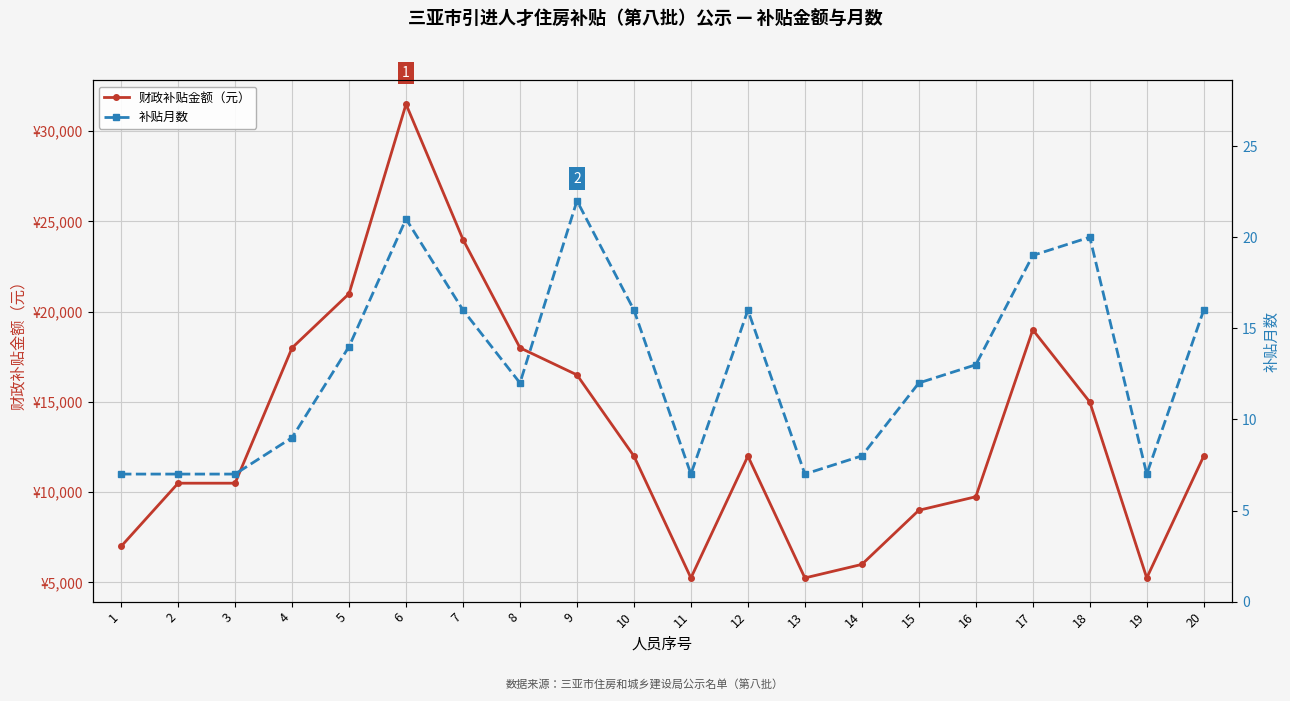

Where does the 补贴月数 series first go above 13?

5